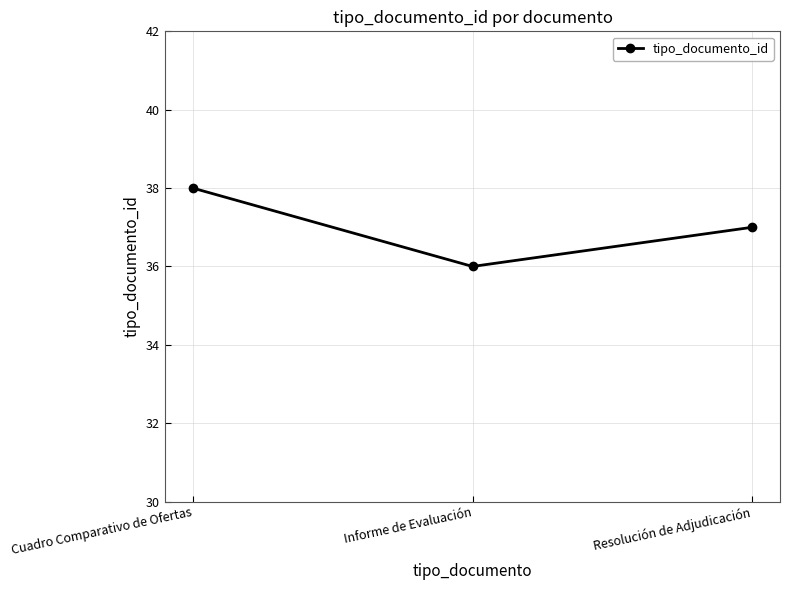

How many lines are shown in the chart?

1